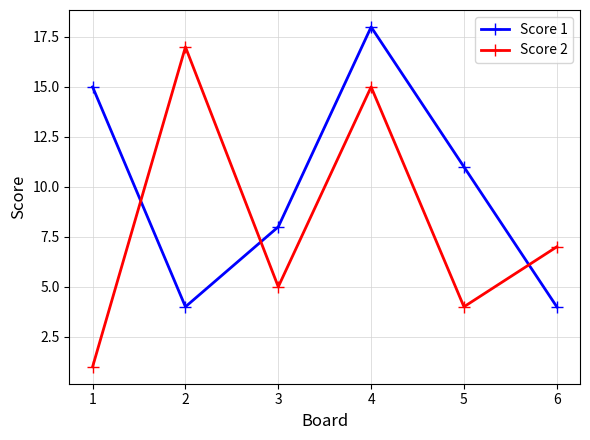

Which series has the widest spread of values?

Score 2